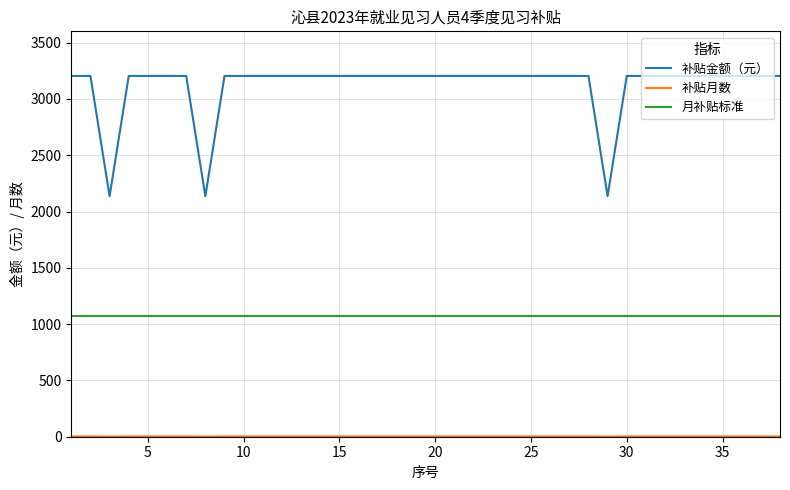

Which series has the largest total across all categories?

补贴金额（元）